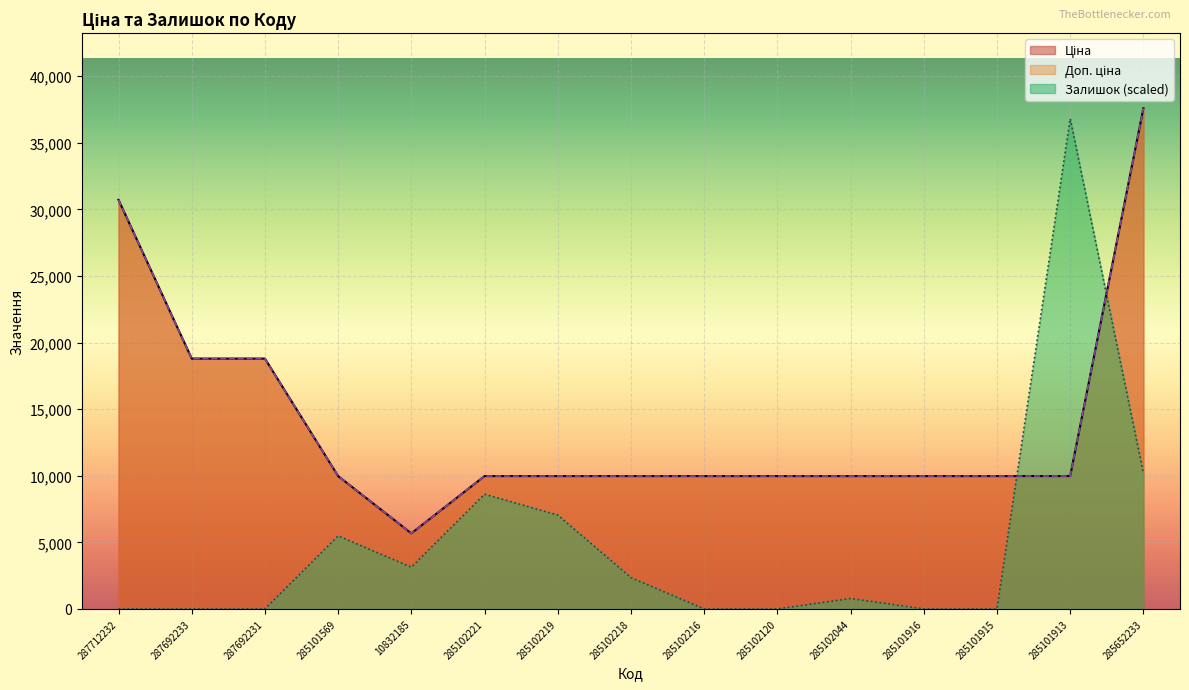

How many data points in Ціна are less than 9974?

1